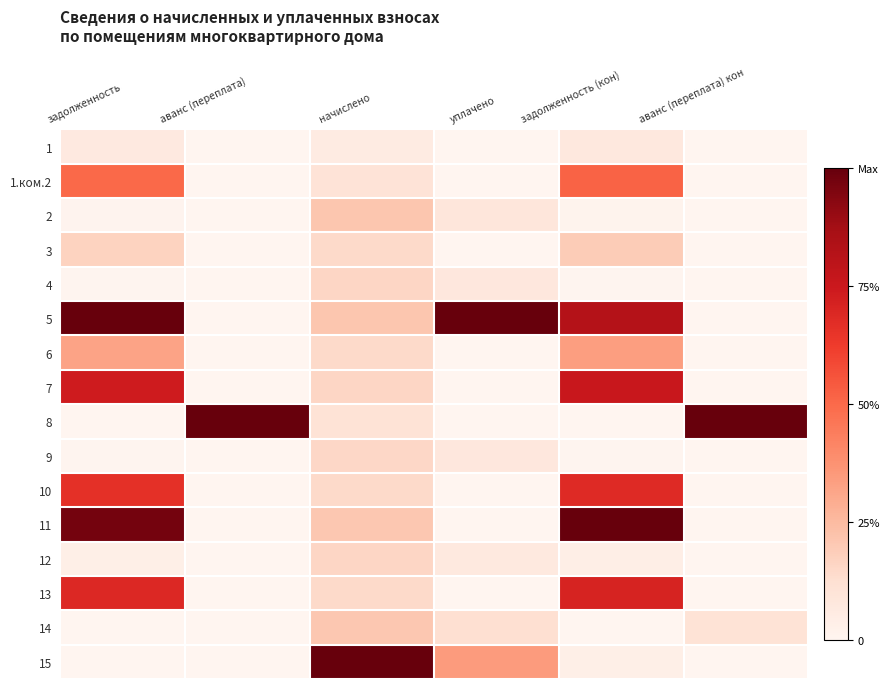

Which series has the largest total across all categories?

5